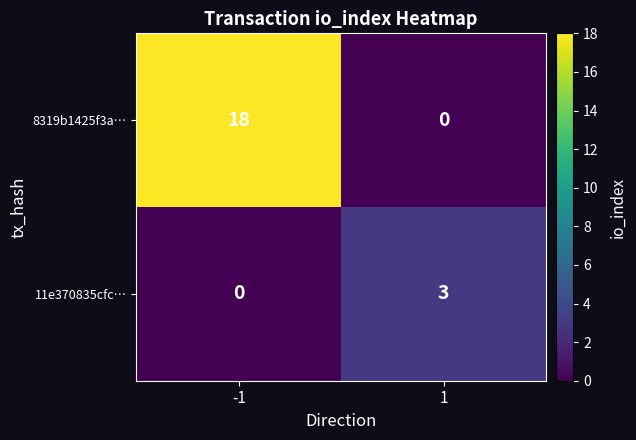

Is it true that 8319b1425f3a… equals 7 at 1?

False